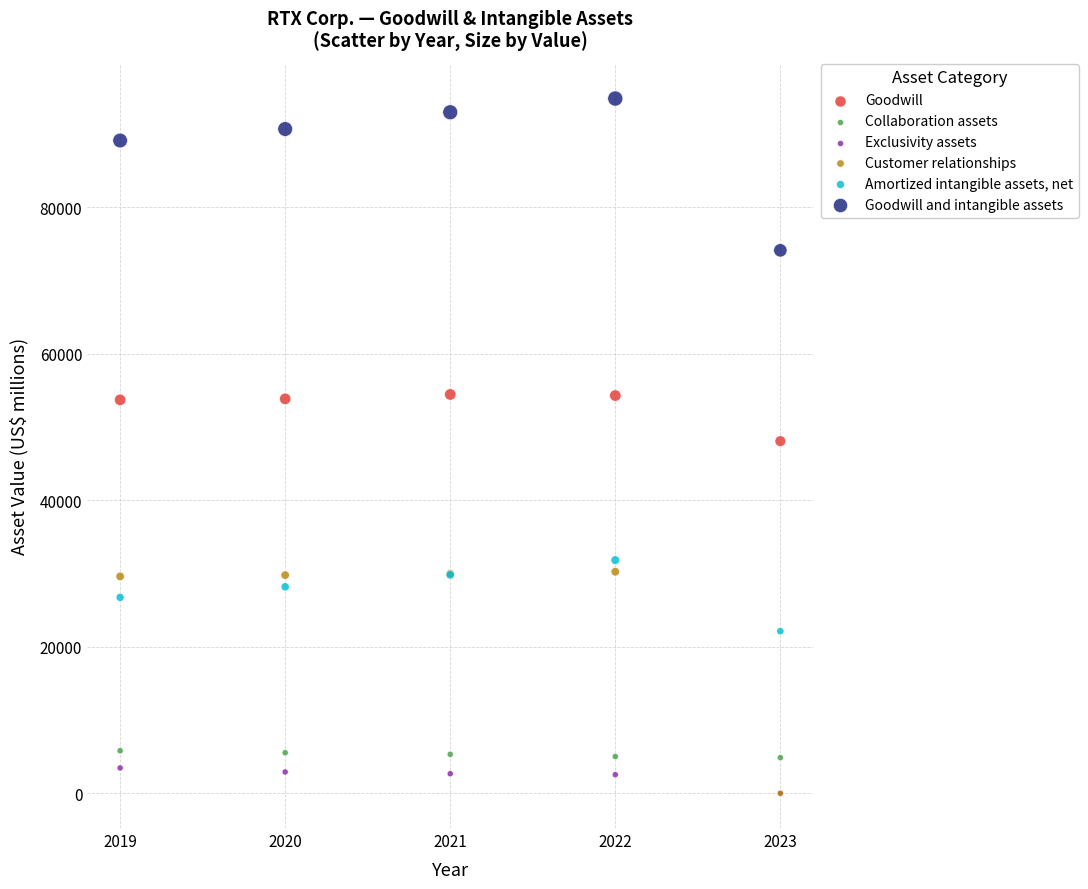

In the Customer relationships series, what Y value is closest to 15120?

29605